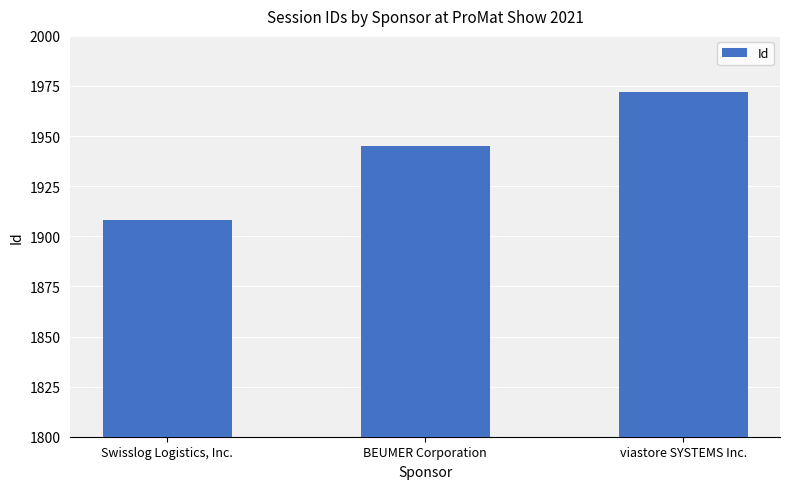

True or false: the data shows 1170 at Swisslog Logistics, Inc..

False